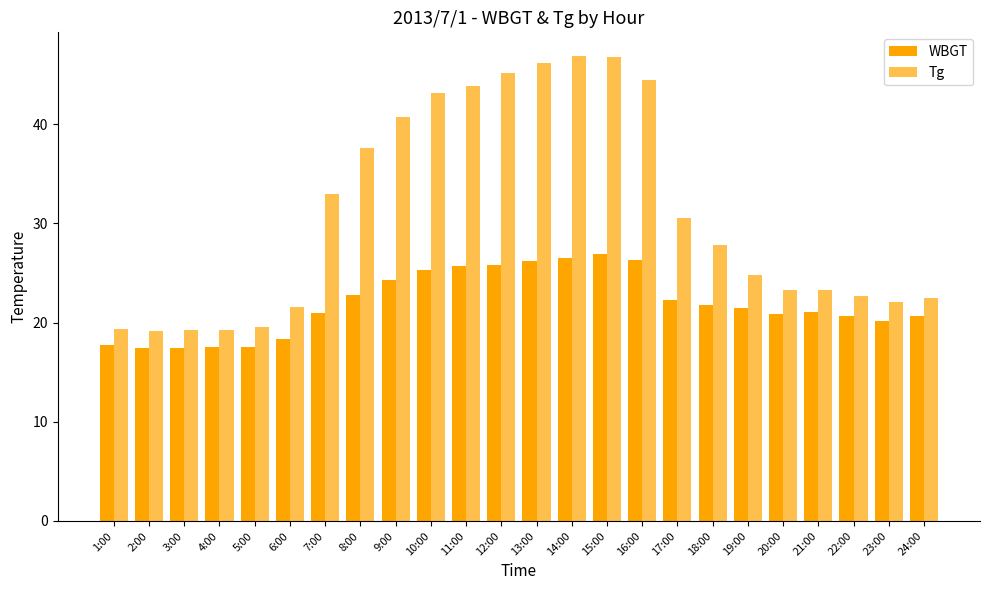

Count the number of categories in the chart.

24